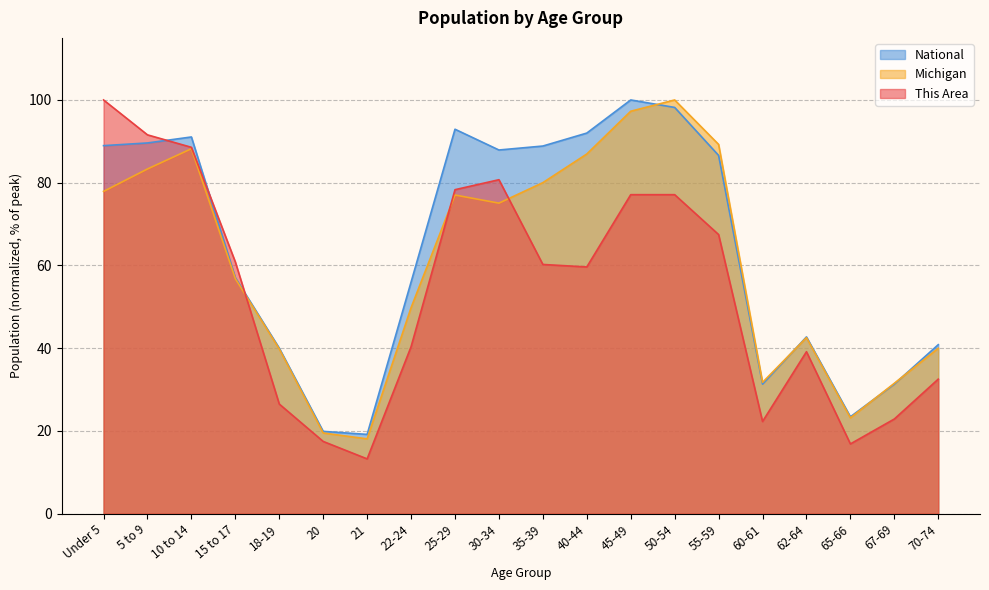

Reading left to right, list all the values displayed in this chart.

This Area: Under 5=100.0	5 to 9=91.6	10 to 14=88.6	15 to 17=60.8	18-19=26.5	20=17.5	21=13.3	22-24=40.4	25-29=78.3	30-34=80.7	35-39=60.2	40-44=59.6	45-49=77.1	50-54=77.1	55-59=67.5	60-61=22.3	62-64=39.2	65-66=16.9	67-69=22.9	70-74=32.5
Michigan: Under 5=77.9	5 to 9=83.3	10 to 14=88.2	15 to 17=56.8	18-19=39.8	20=19.5	21=18.1	22-24=49.8	25-29=77.0	30-34=75.1	35-39=80.0	40-44=86.9	45-49=97.3	50-54=100.0	55-59=89.3	60-61=31.8	62-64=42.6	65-66=23.2	67-69=31.5	70-74=40.0
National: Under 5=89.0	5 to 9=89.6	10 to 14=91.1	15 to 17=57.0	18-19=40.0	20=19.9	21=19.2	22-24=56.0	25-29=92.9	30-34=87.9	35-39=88.9	40-44=92.0	45-49=100.0	50-54=98.2	55-59=86.6	60-61=31.3	62-64=42.7	65-66=23.4	67-69=31.3	70-74=40.9